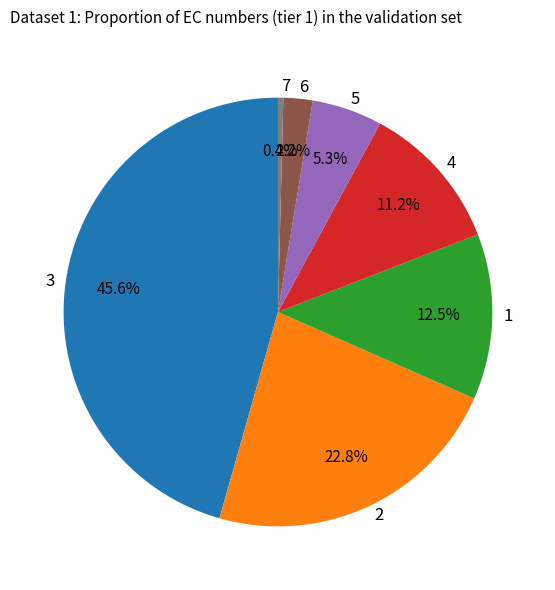

Does 1 account for over 50% of the chart?

No